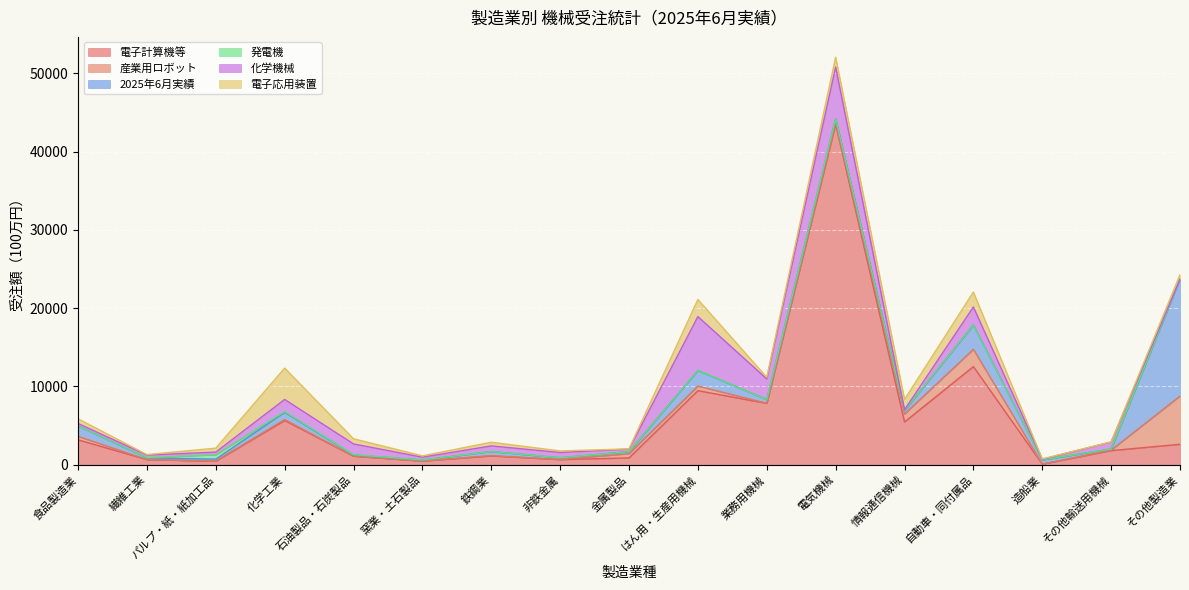

What is the difference between the 電子応用装置 values at 石油製品・石炭製品 and 繊維工業?

598